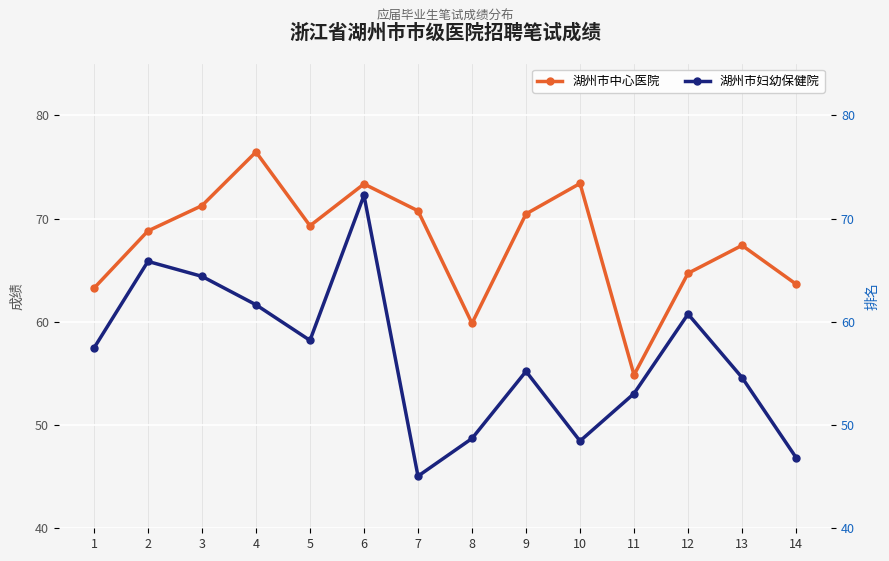

True or false: 湖州市中心医院 and 湖州市妇幼保健院 intersect in this chart.

False